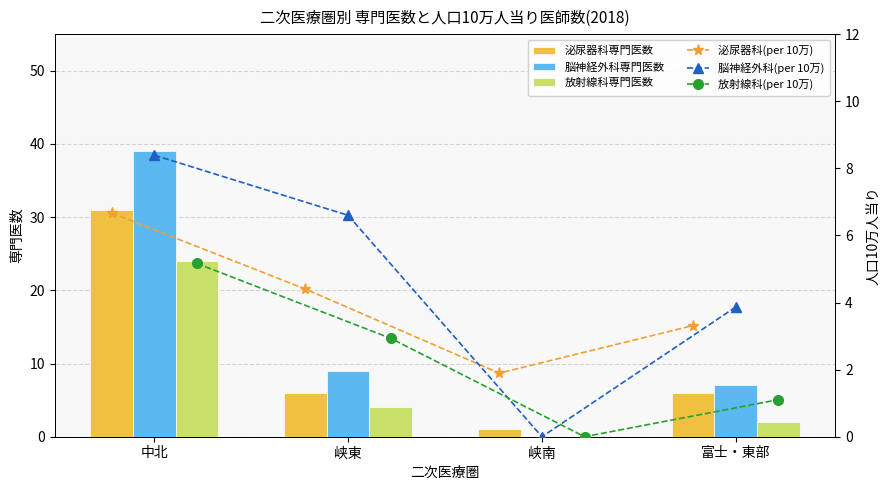

Read the 泌尿器科専門医数 value at 中北.

31